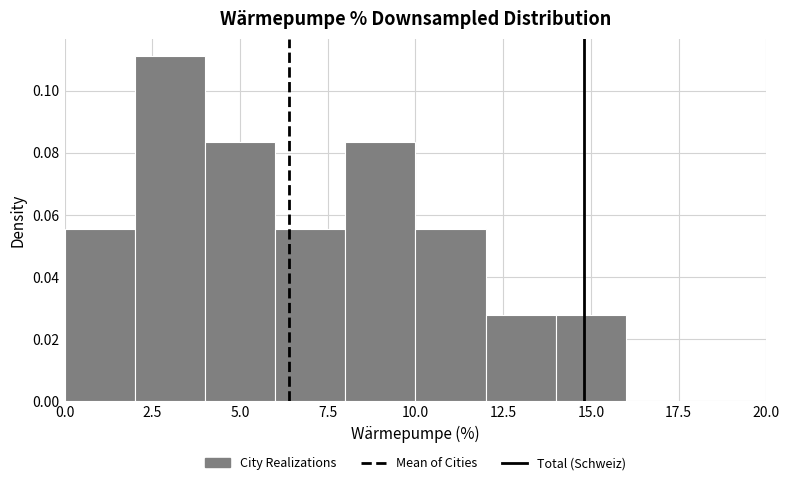

How tall is the bar that spans 12 to 14 on the x-axis? The values are not printed on the chart, so give them approximately, as read against the axis.

0.028